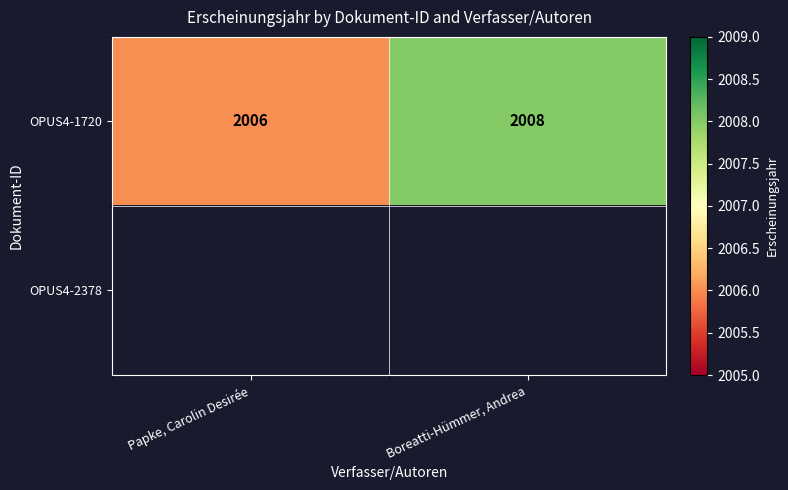

Which has a higher value, Papke, Carolin Desirée or Boreatti-Hümmer, Andrea?

Boreatti-Hümmer, Andrea